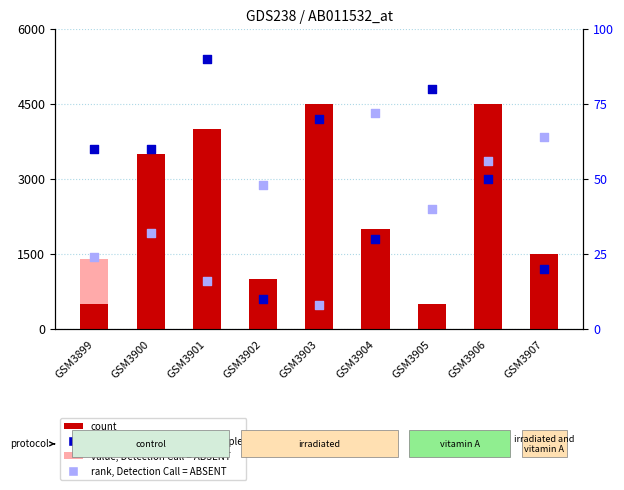

What are all the series names shown in the legend?

value, Detection Call = ABSENT, count, rank, Detection Call = ABSENT, percentile rank within the sample